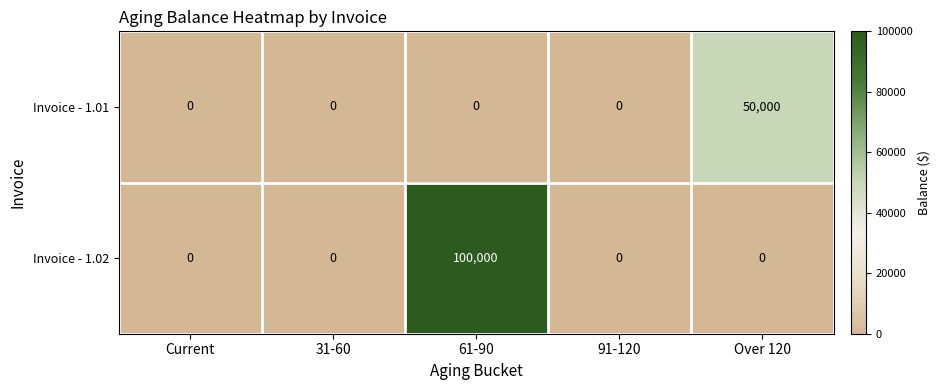

Which series has the largest range (max minus min)?

Invoice - 1.02